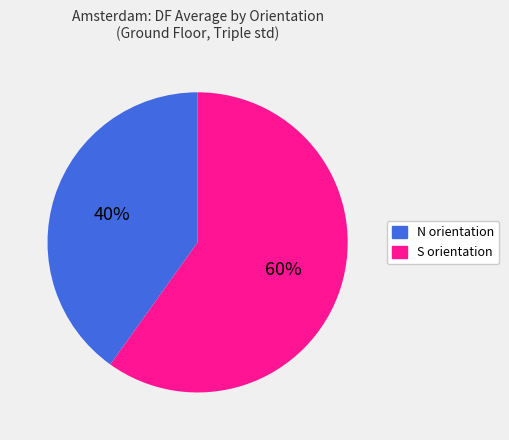

To the nearest percent, what is the difference between the largest and smallest slice percentages?

20%